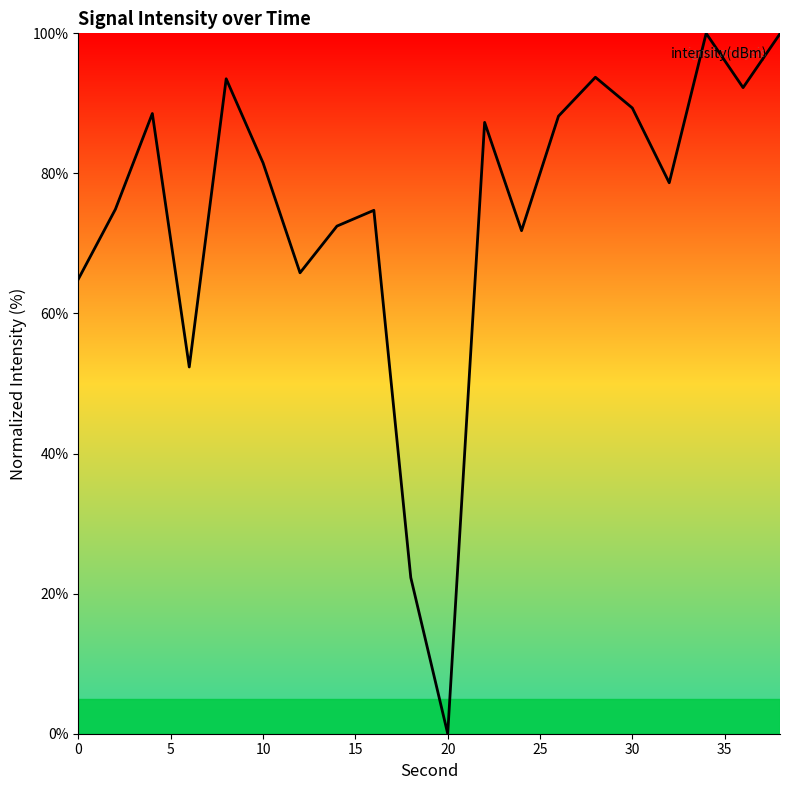

How many lines are shown in the chart?

1